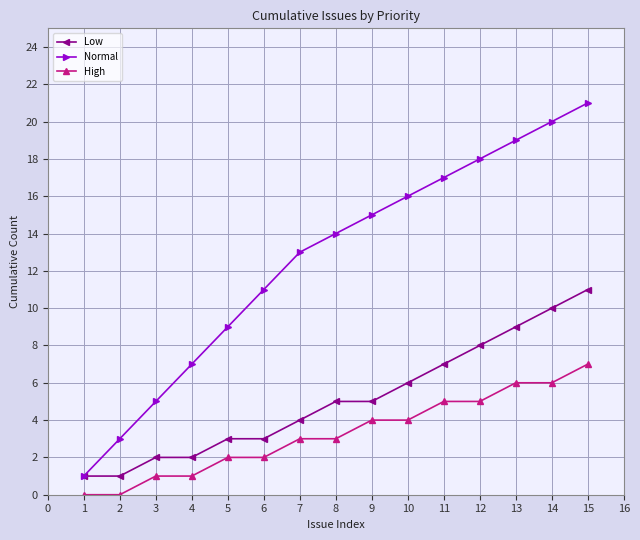

What are all the series names shown in the legend?

Low, Normal, High